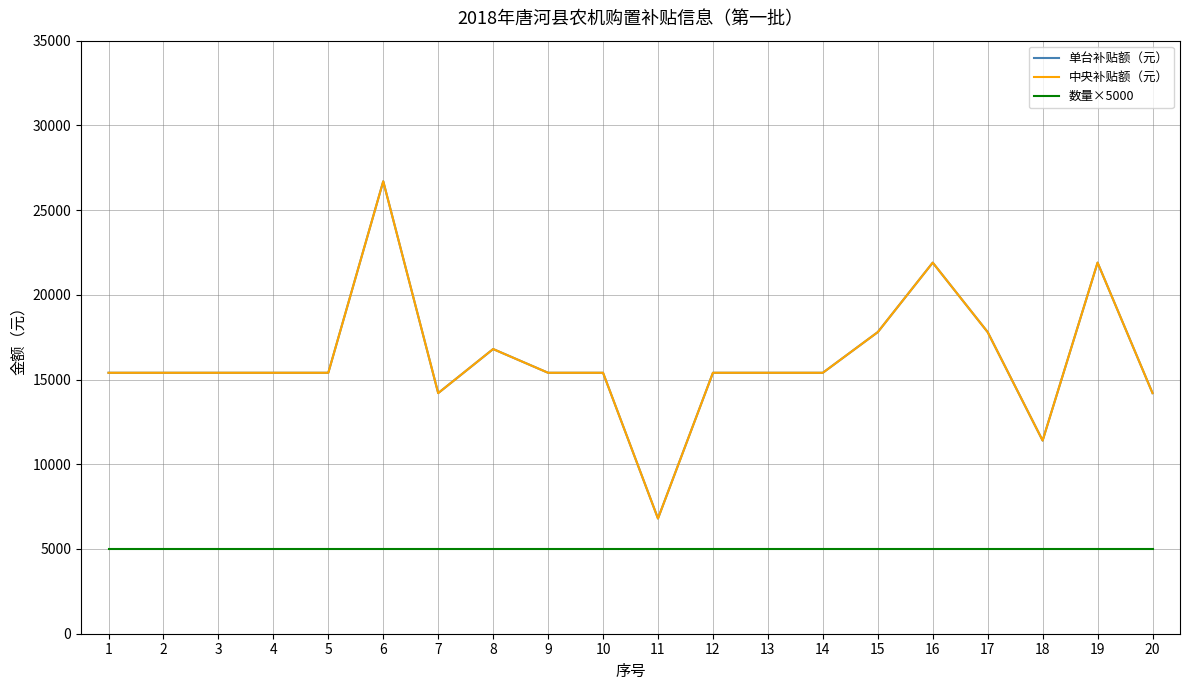

Does the chart have visible grid lines?

Yes